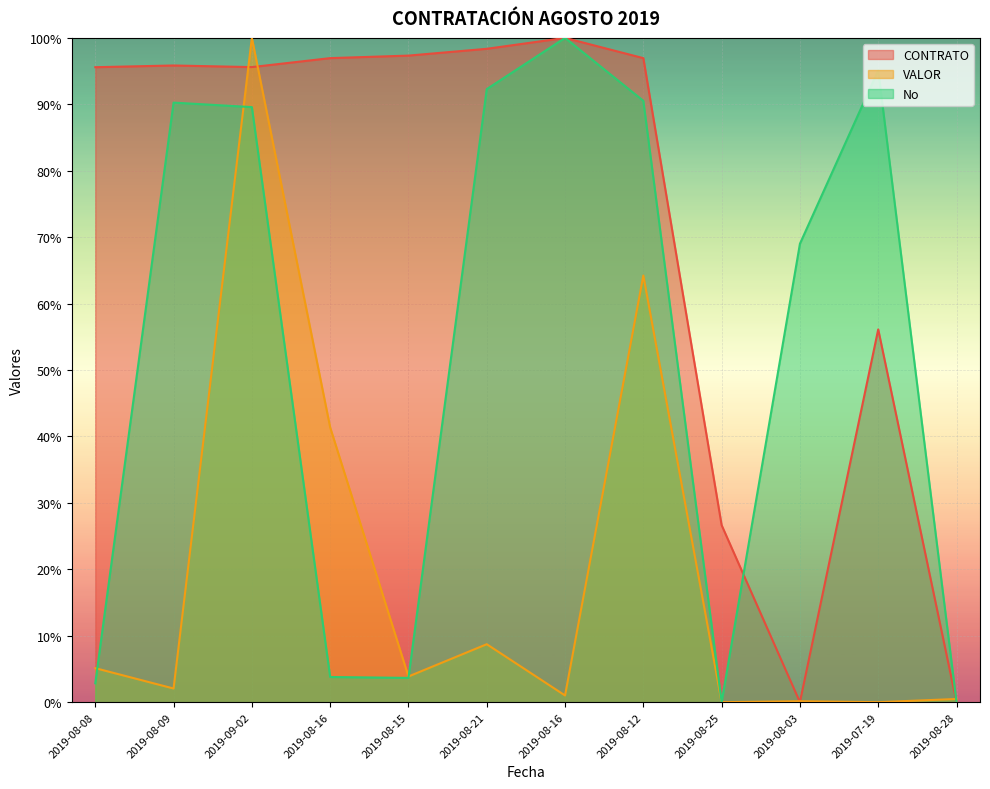

Reading left to right, transcribe all the data shown in this chart.

CONTRATO: 95.6	95.8	95.6	97.0	97.3	98.4	100.0	97.0	26.6	0.0	56.1	0.0
VALOR: 5.1	2.1	100.0	41.4	3.9	8.7	1.0	64.2	0.0	0.1	0.0	0.5
No: 2.8	90.3	89.6	3.8	3.7	92.3	100.0	90.5	0.0	69.0	95.1	0.0